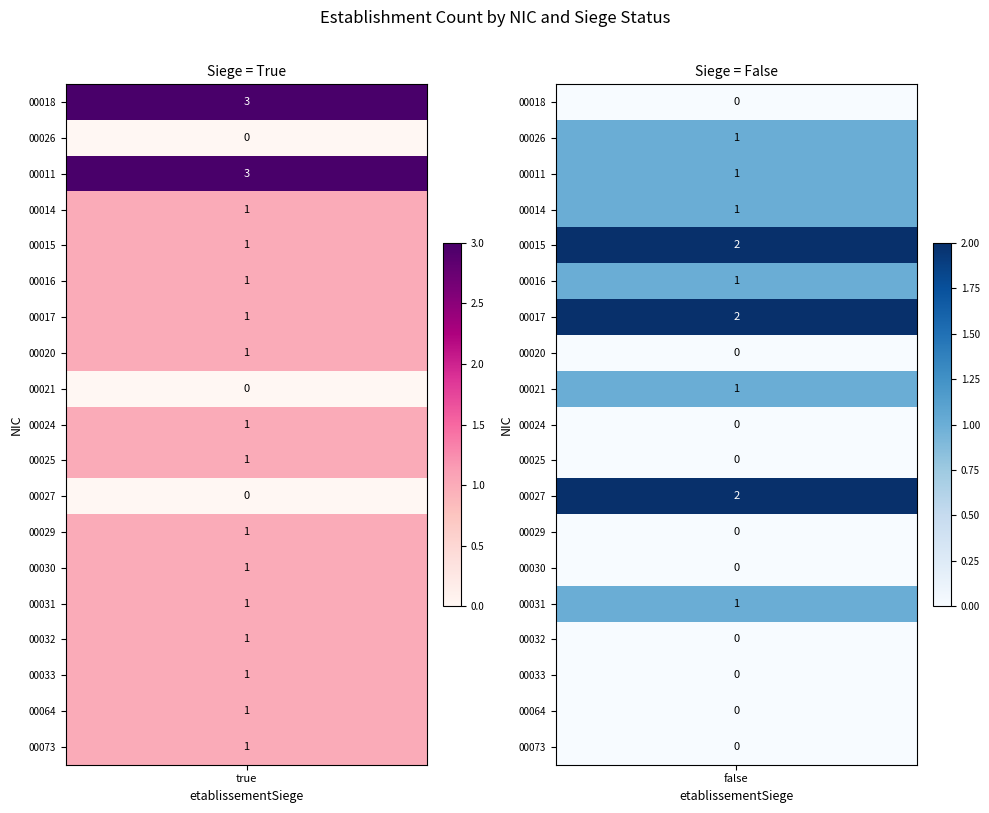

At which label does 00020 reach its minimum?

false